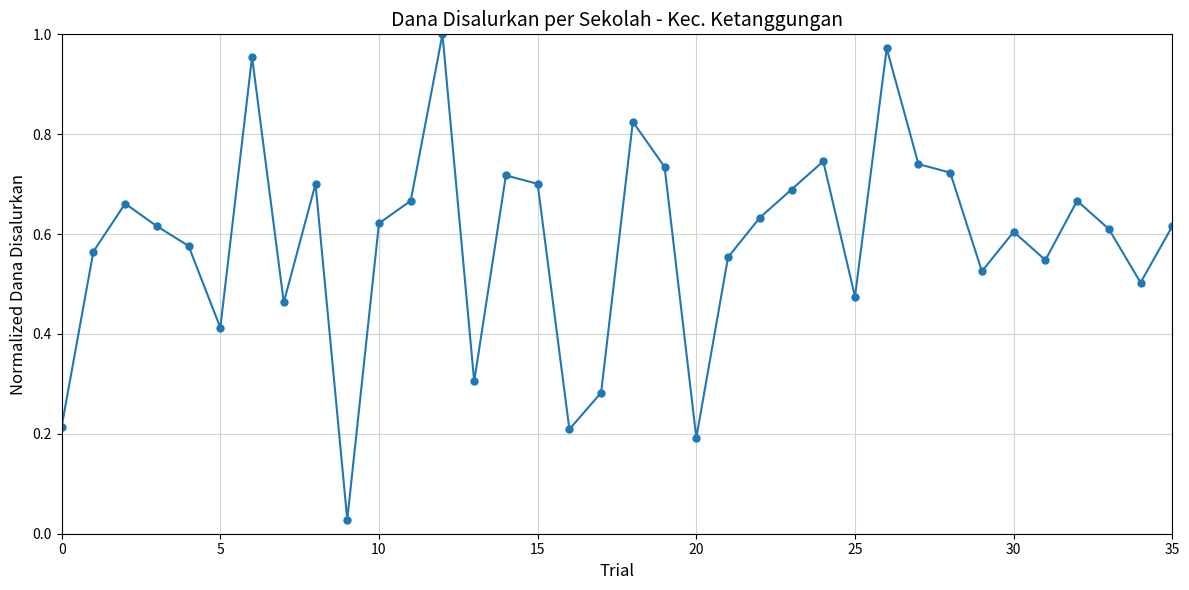

What is the sum of all values?

21.1